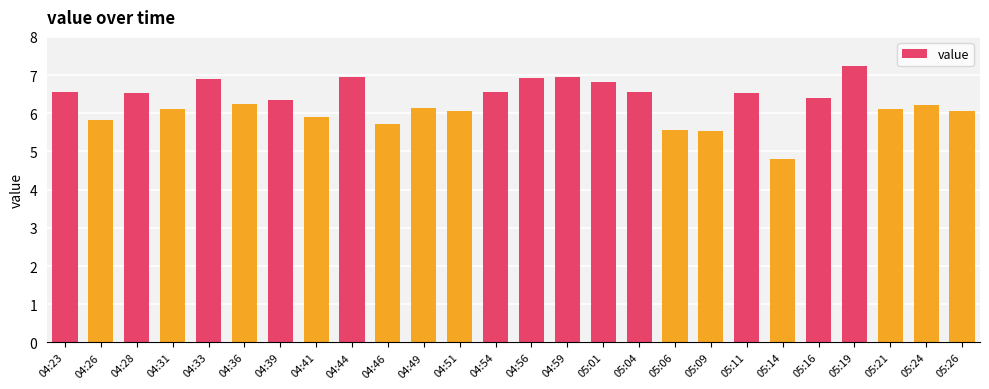

Is it true that the value at 05:26 is 6.1?

True